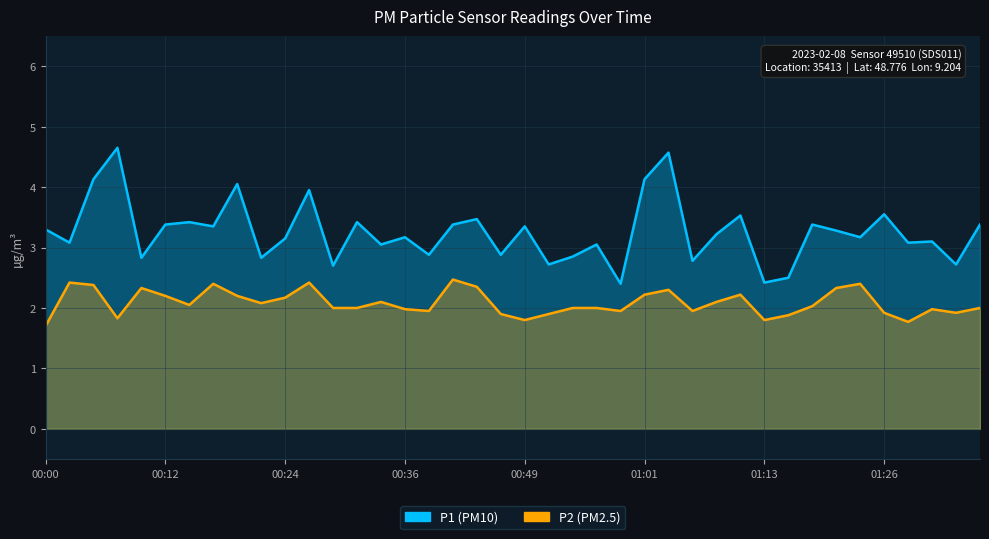

In P2, how many points are higher than both neighbors (excluding endpoints)?

10